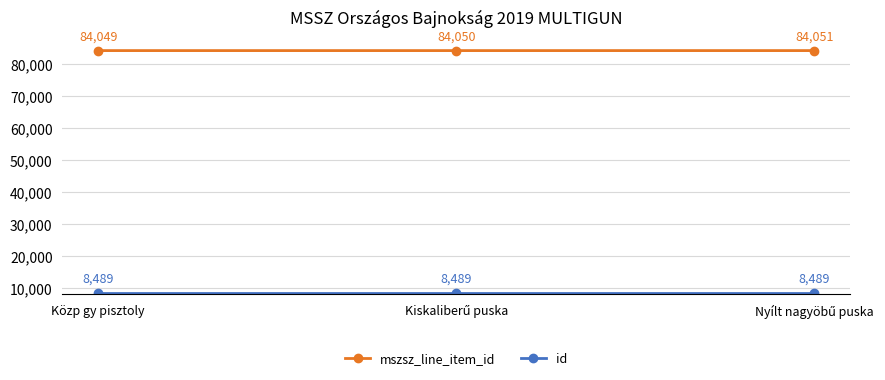

What is the greatest value displayed?

84051